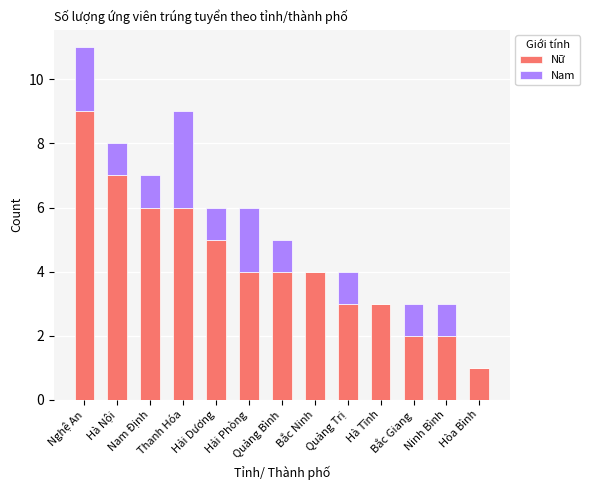

What are all the series names shown in the legend?

Nữ, Nam